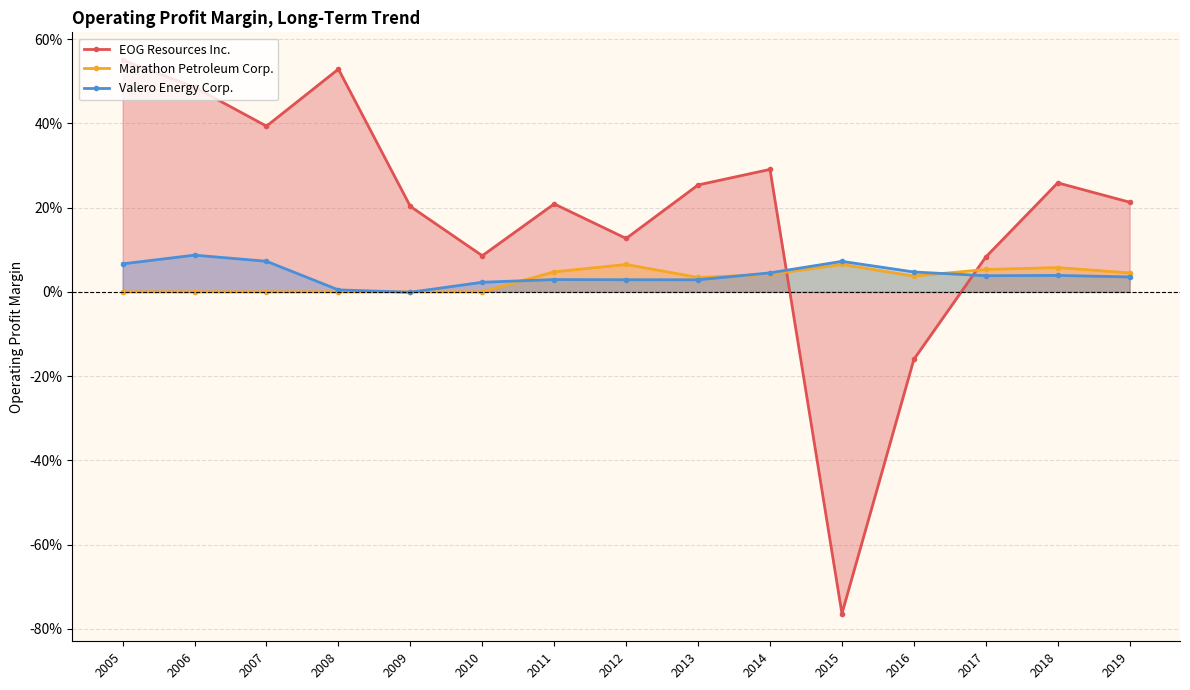

True or false: EOG Resources Inc. has a value of 0.2 at 2006.

False